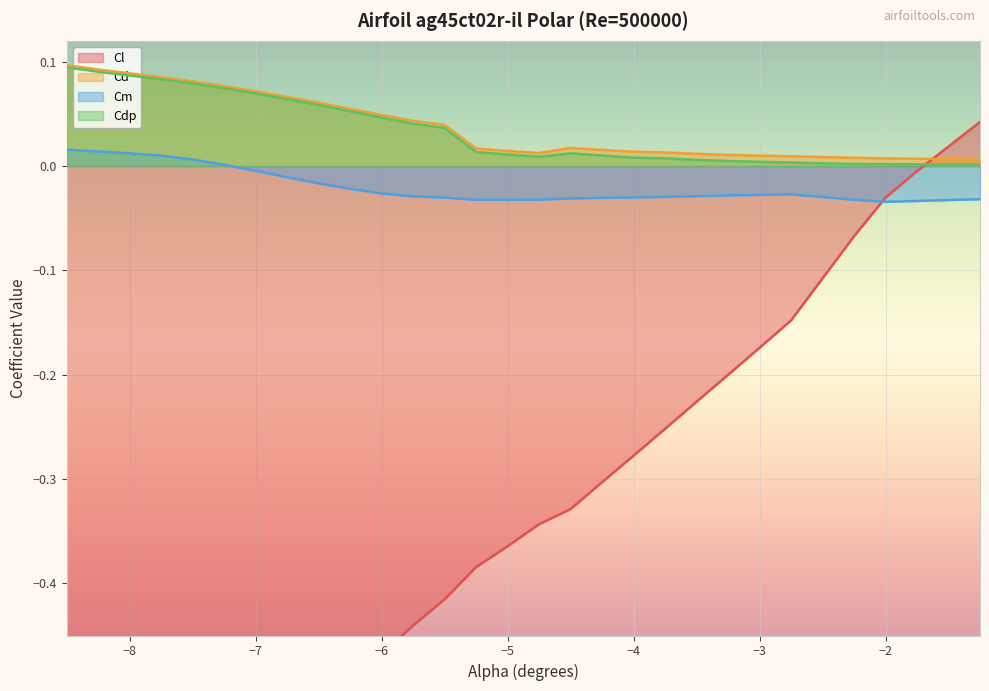

How many times do Cm and Cl cross each other?

1